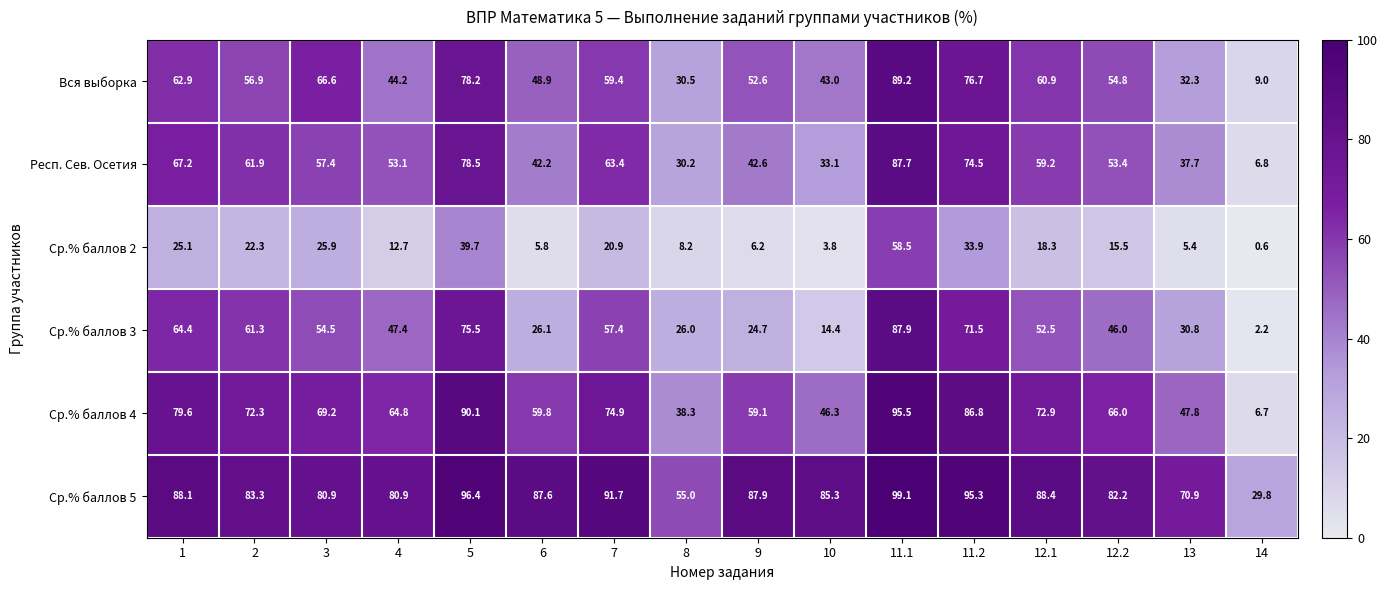

Is the value of Ср.% баллов 3 at 6 greater than the value of Ср.% баллов 5 at 14?

No